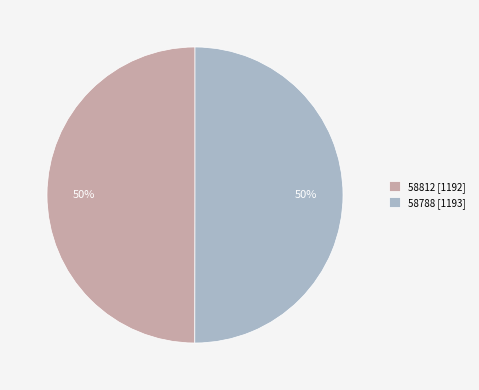

To the nearest percent, what is the average slice percentage?

50%